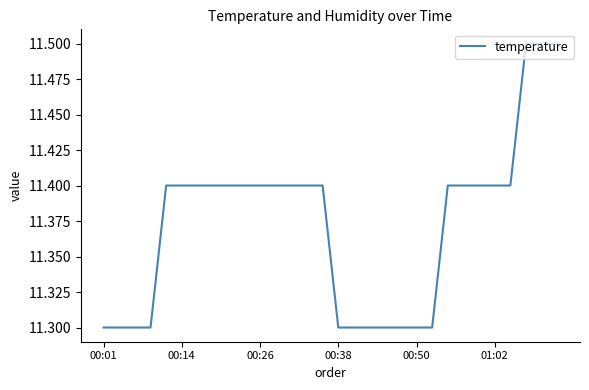

What is the difference between the maximum and minimum values?

0.2